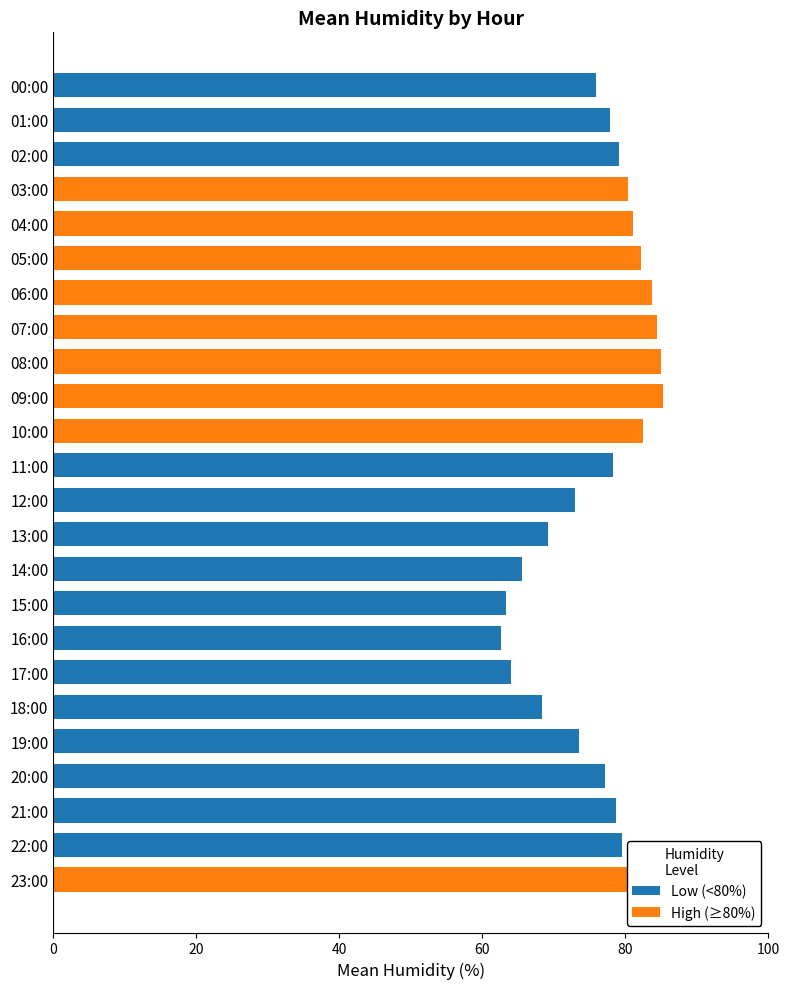

What is the greatest value displayed?

85.3